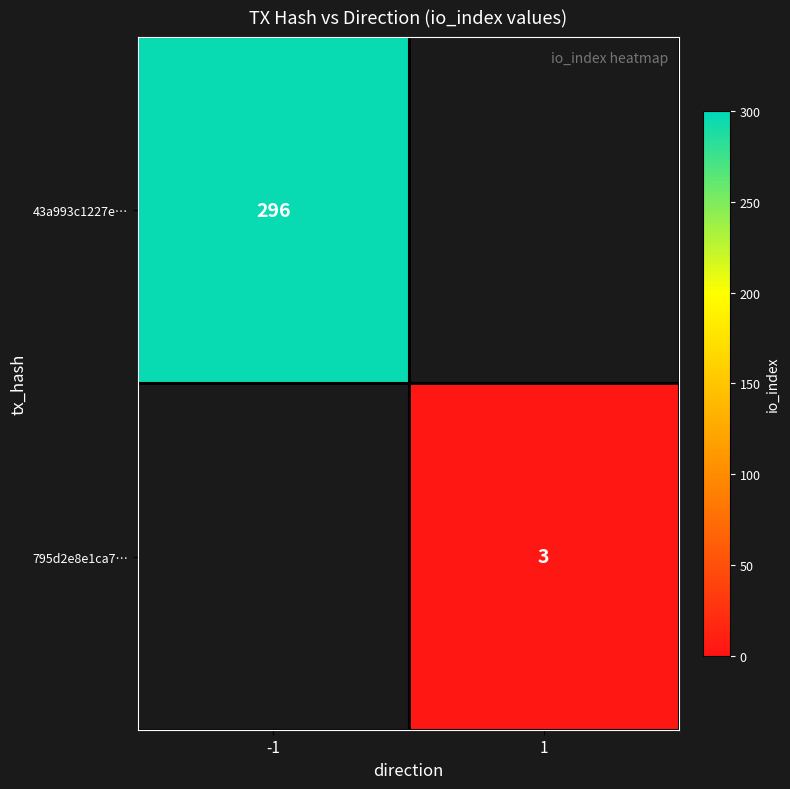

The 43a993c1227e… series shows 296 at -1. True or false?

True